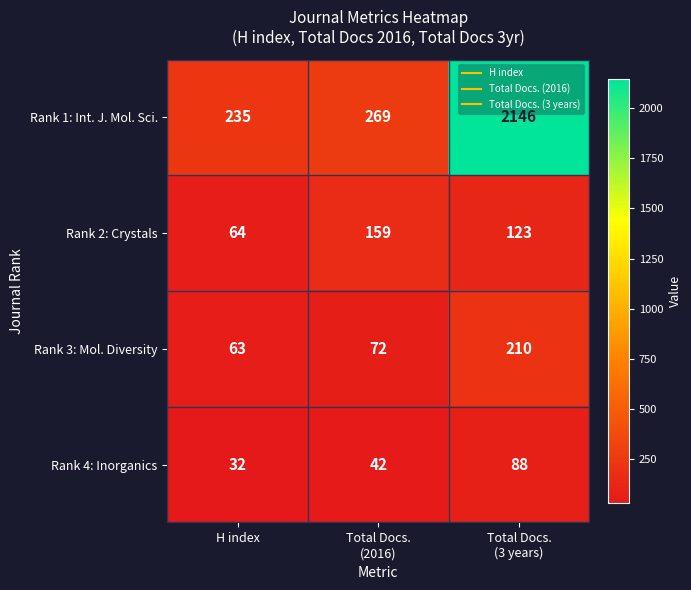

The Rank 2: Crystals series shows 30 at H index. True or false?

False